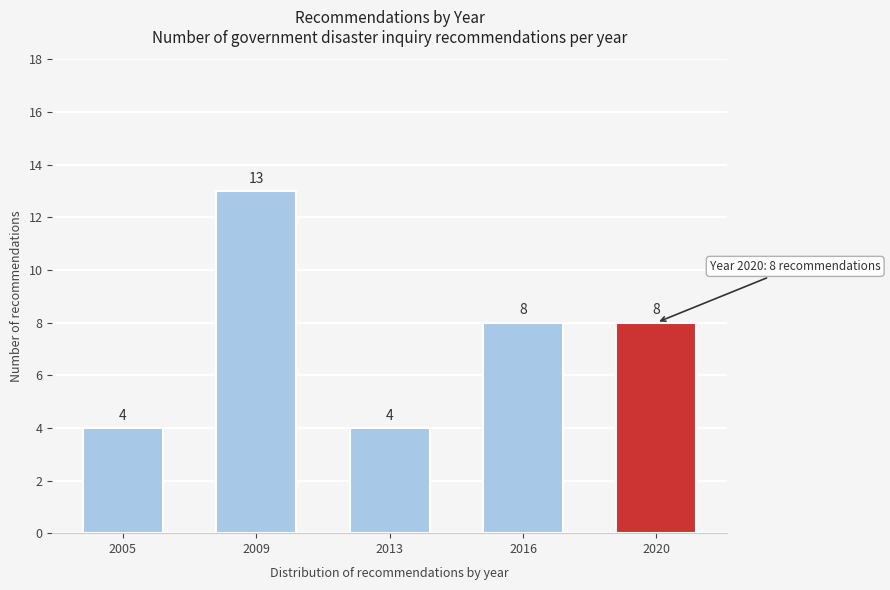

Reading left to right, what are all the values shown in this chart?

2005=4	2009=13	2013=4	2016=8	2020=8